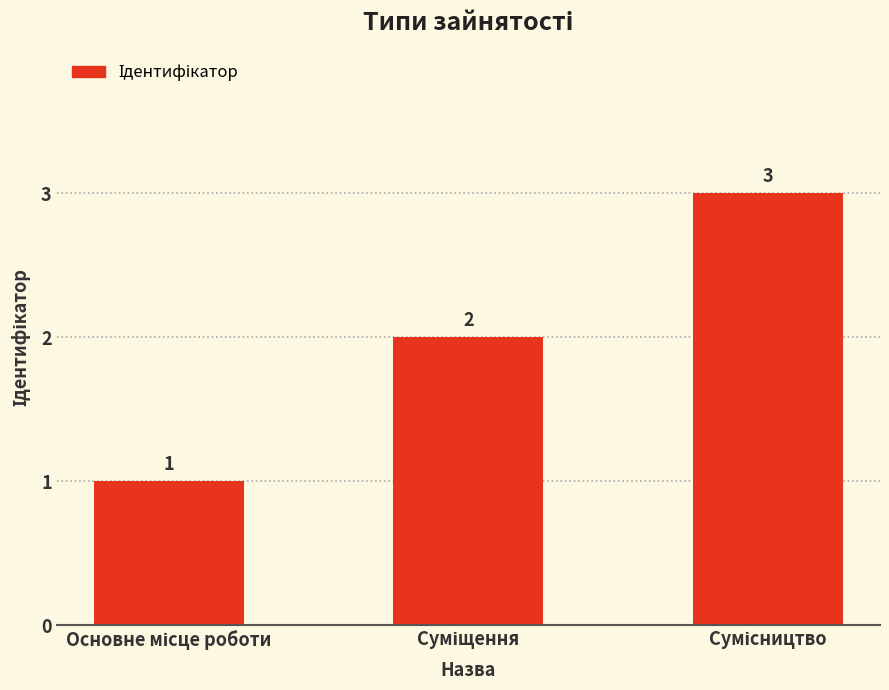

How many values are below 2?

1